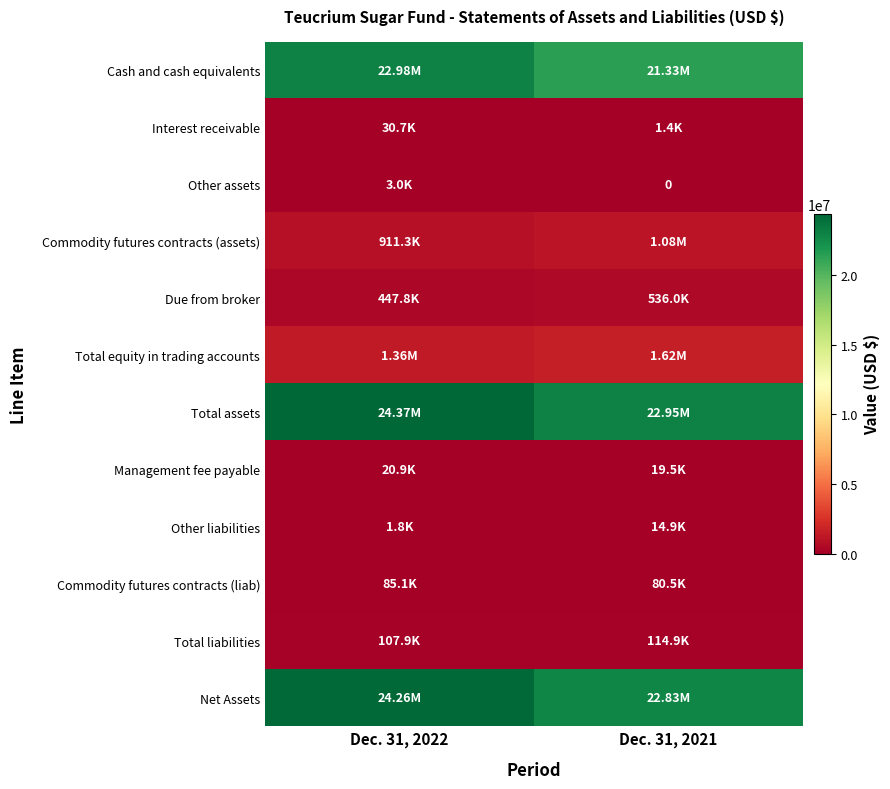

Rank the series by their maximum value, from highest to lowest.

Total assets, Net Assets, Cash and cash equivalents, Total equity in trading accounts, Commodity futures contracts (assets), Due from broker, Total liabilities, Commodity futures contracts (liab), Interest receivable, Management fee payable, Other liabilities, Other assets